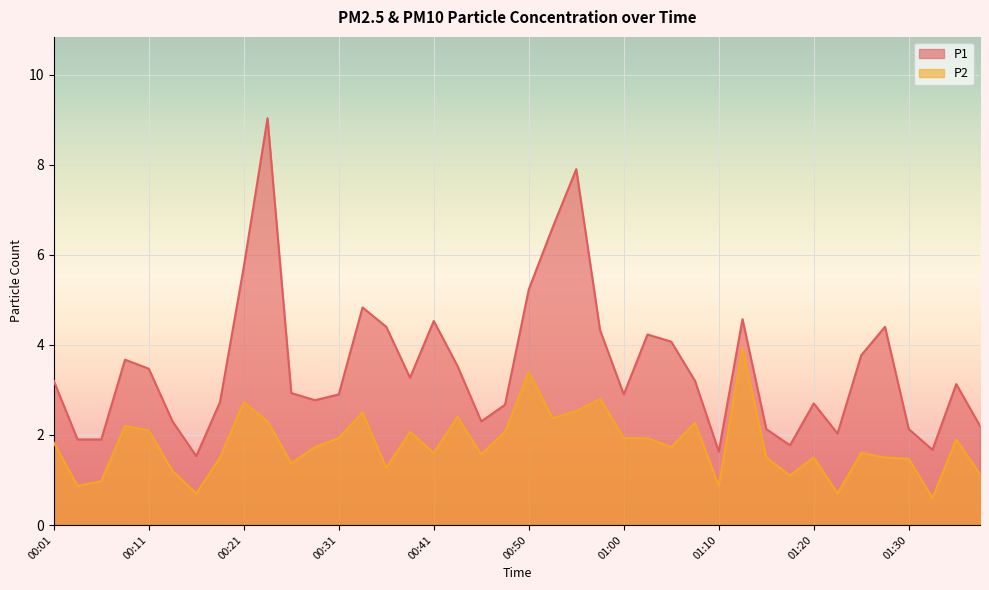

What is the minimum value for P2?

0.6